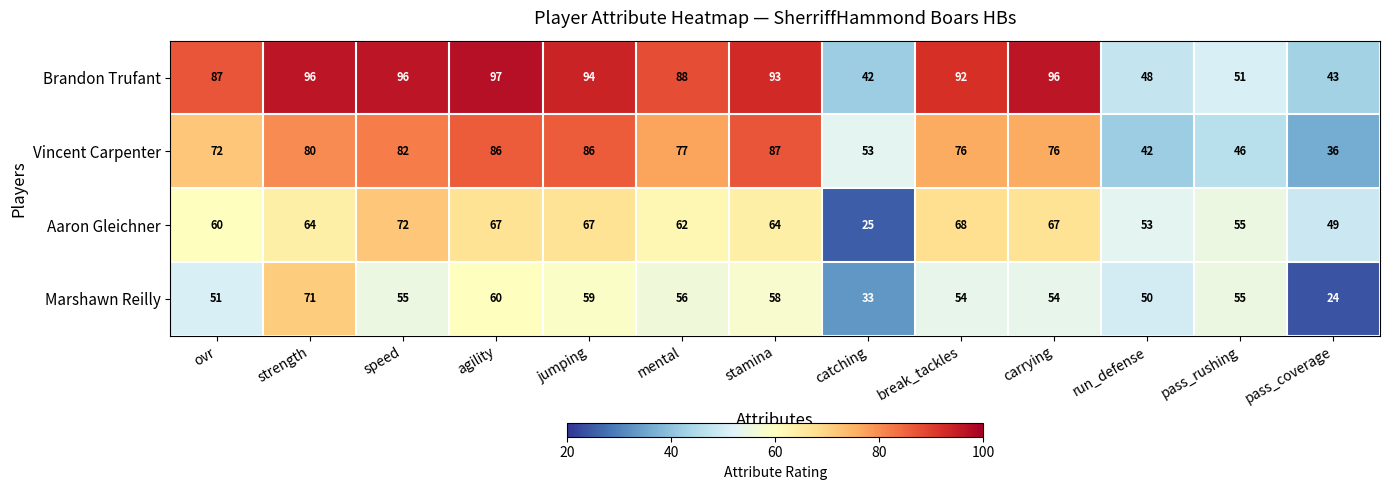

Count the number of data series in this chart.

4